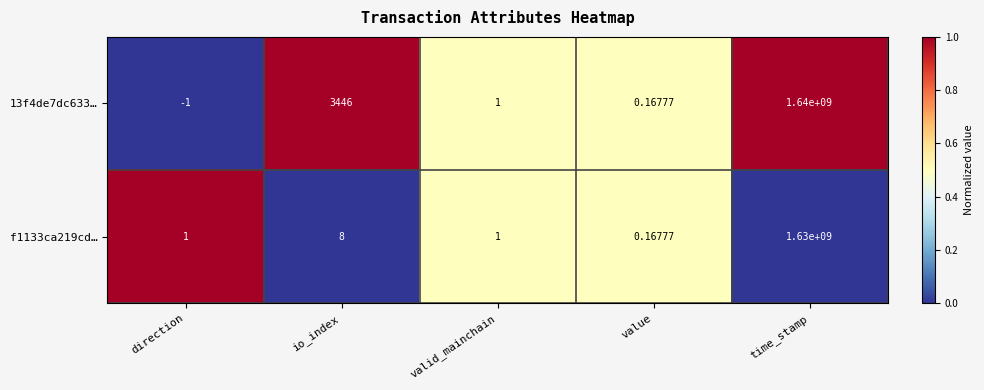

Which category has the highest value across all series?

time_stamp